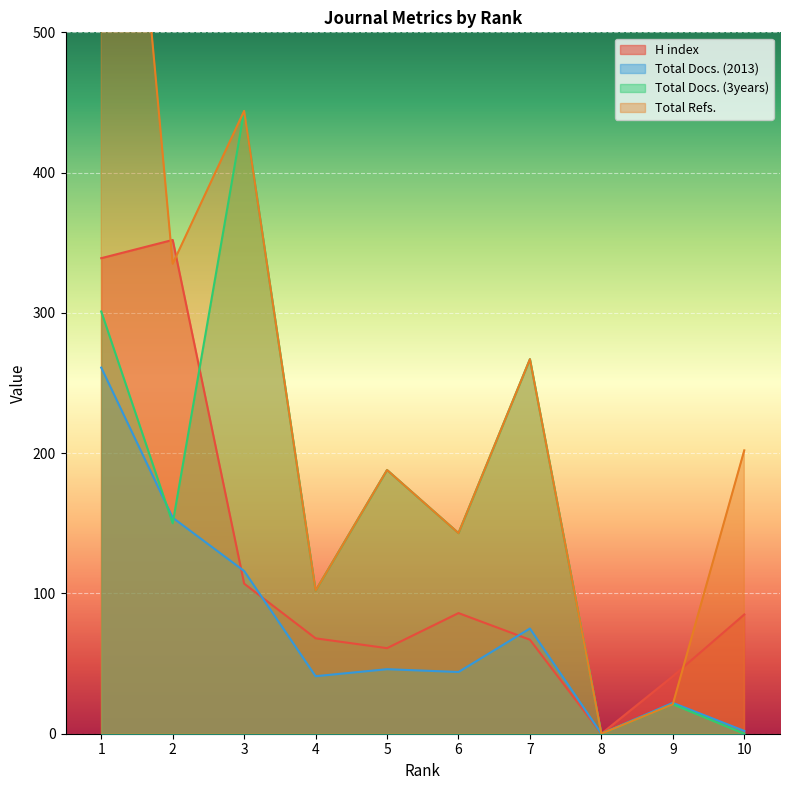

After their last crossing, which series has the higher values: Total Refs. or H index?

Total Refs.